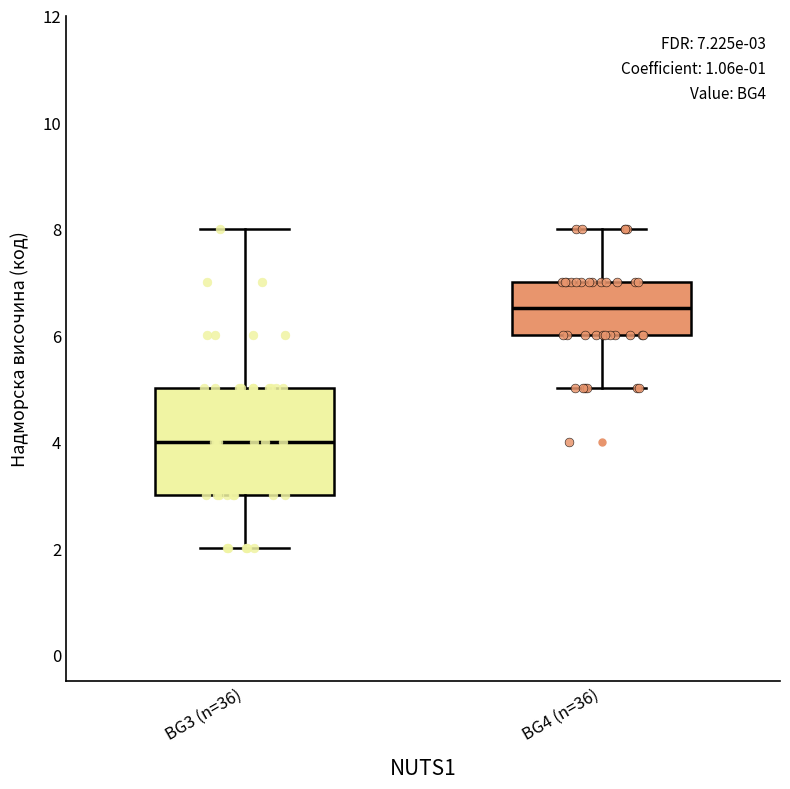

Comparing the boxes themselves (not the whiskers), which one is the tallest?

BG3 (n=36)